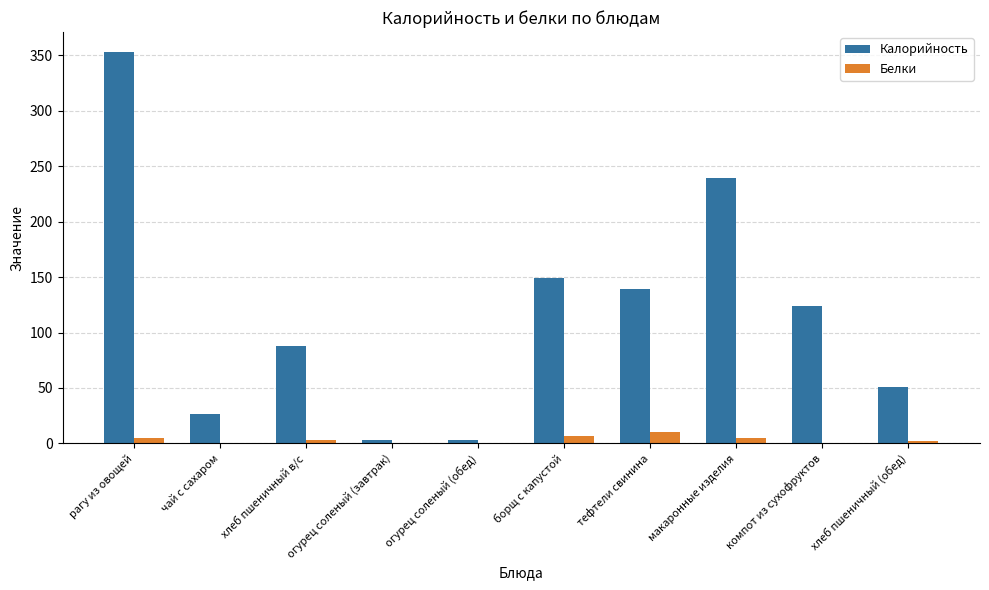

Which series changed the most between борщ с капустой and компот из сухофруктов?

Калорийность